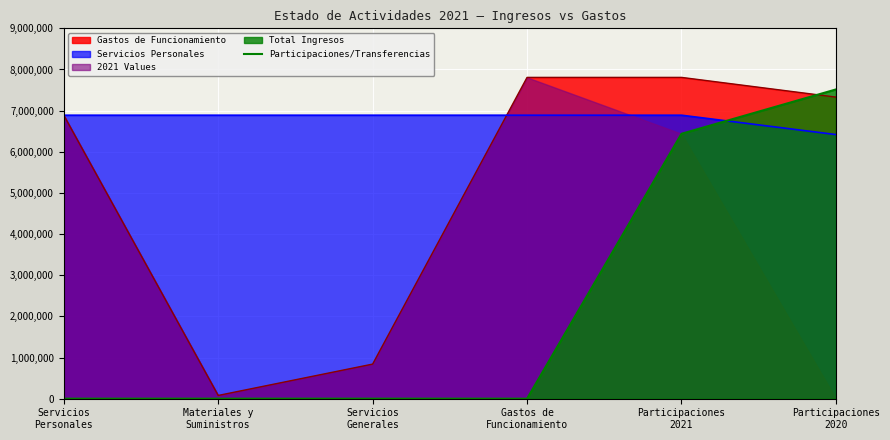

What is the label of the 2nd point from the right?

Participaciones
2021